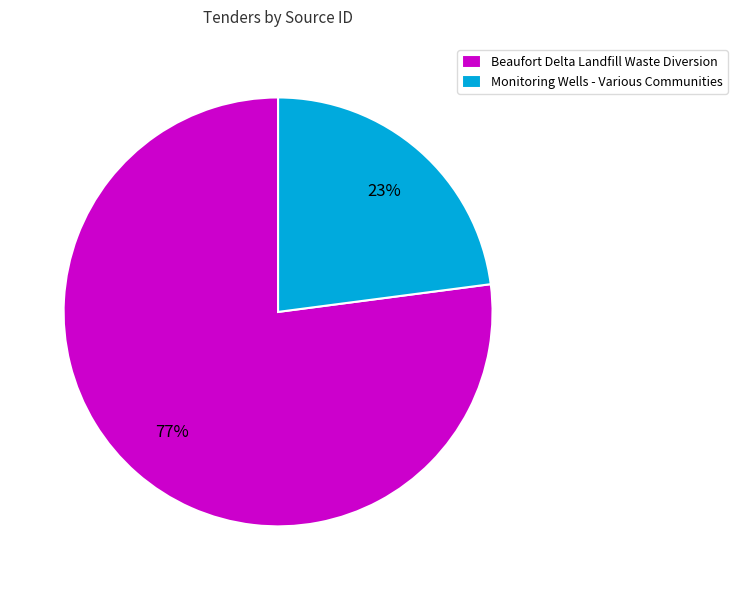

Which slice is the smallest?

Monitoring Wells - Various Communities